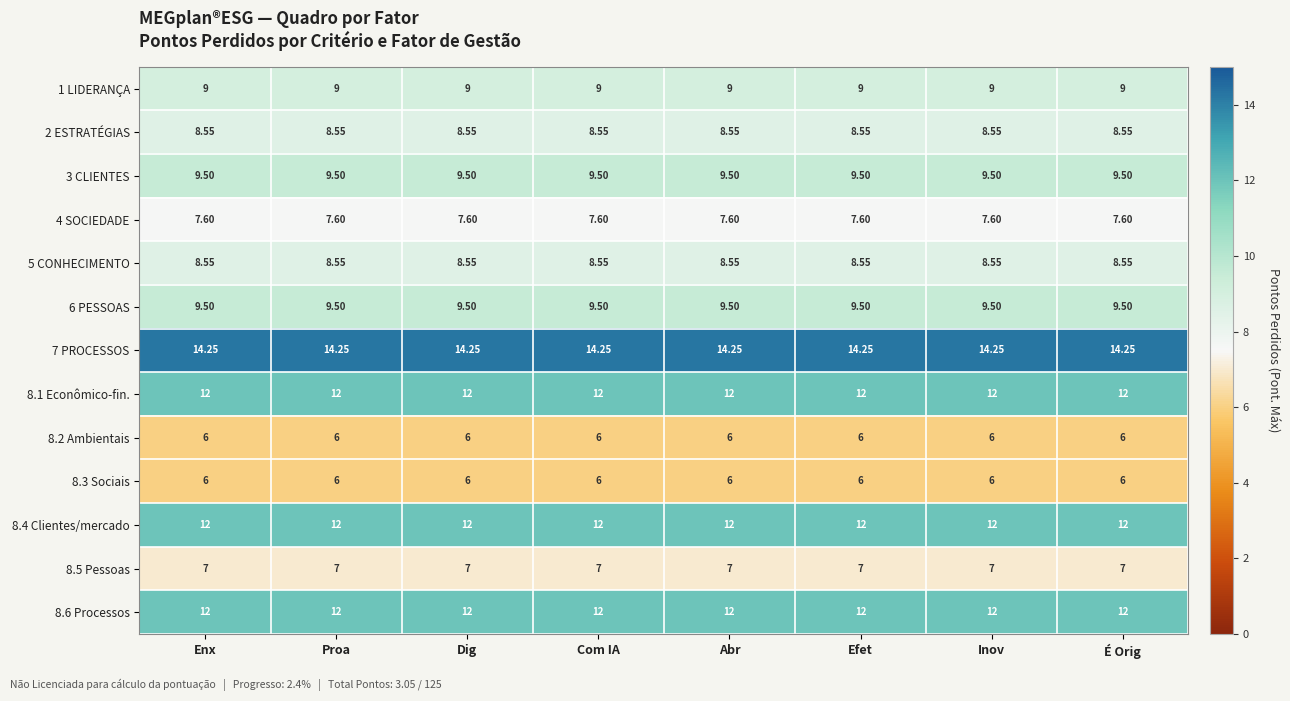

Is the value of 5 CONHECIMENTO at Enx greater than the value of 8.6 Processos at Enx?

No